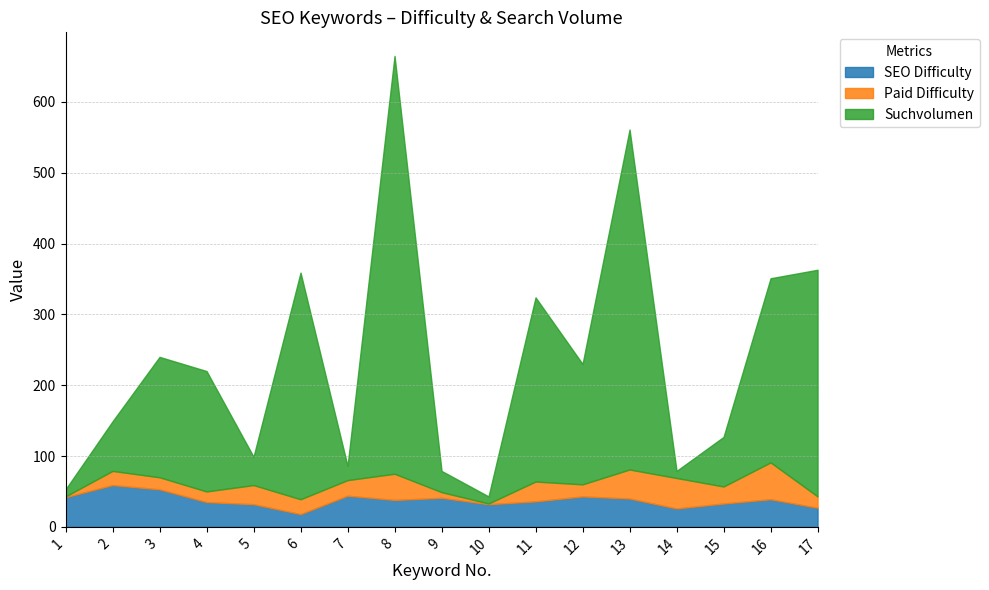

Reading left to right, extract all data points from this chart.

SEO Difficulty: 42	59	53	35	32	18	44	38	41	32	36	43	40	26	33	39	27
Paid Difficulty: 1	20	17	15	27	21	22	37	8	1	28	17	41	43	24	52	16
Suchvolumen: 10	70	170	170	40	320	20	590	30	10	260	170	480	10	70	260	320